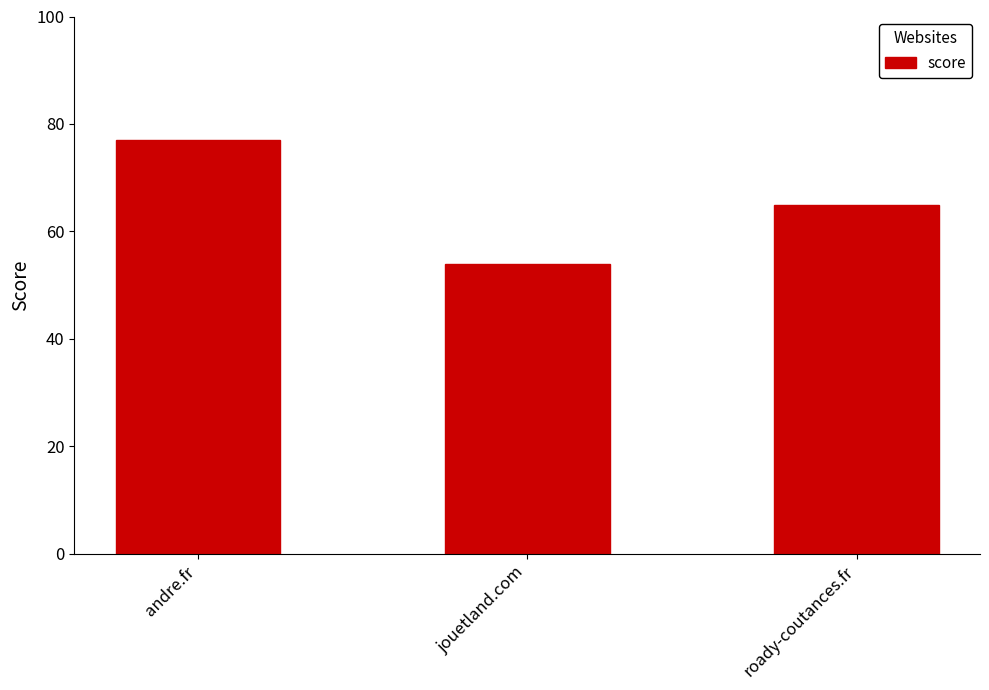

Reading left to right, list all the values displayed in this chart.

77	54	65